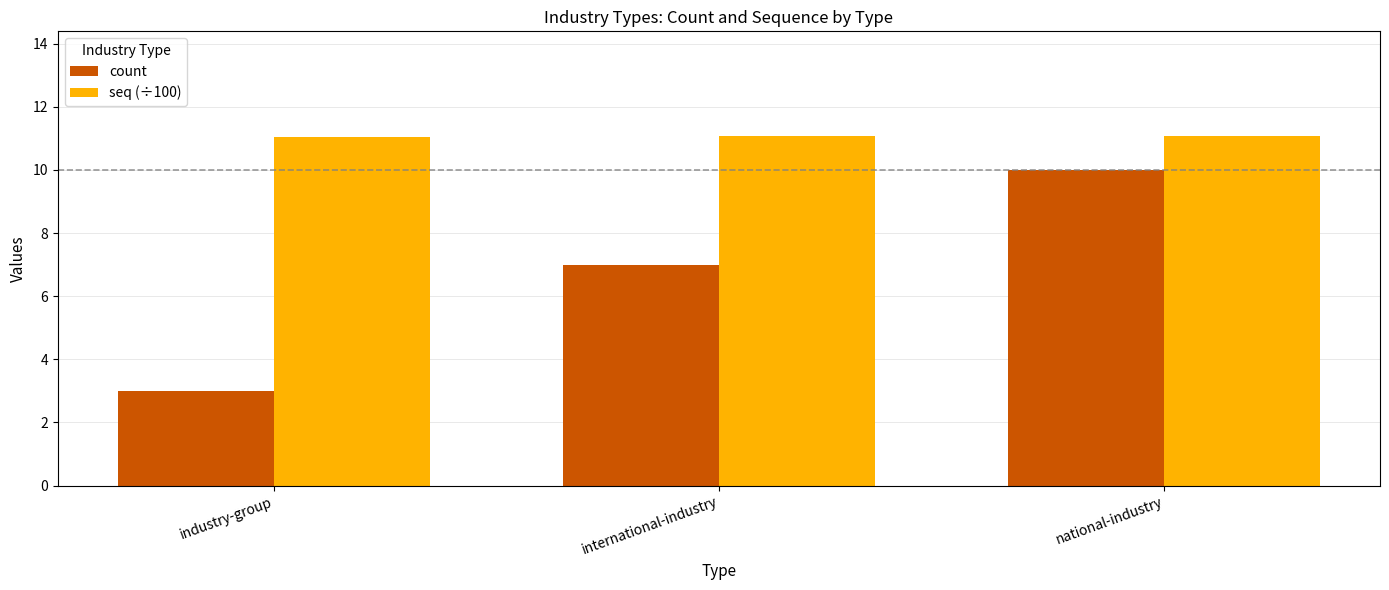

The seq (÷100) series shows 11.1 at international-industry. True or false?

True